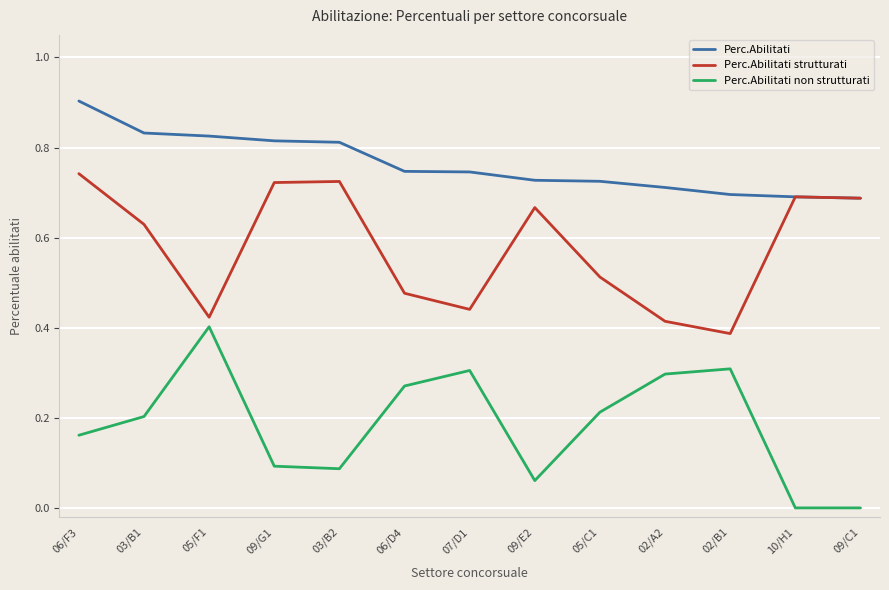

Rank the series by their maximum value, from highest to lowest.

Perc.Abilitati, Perc.Abilitati strutturati, Perc.Abilitati non strutturati